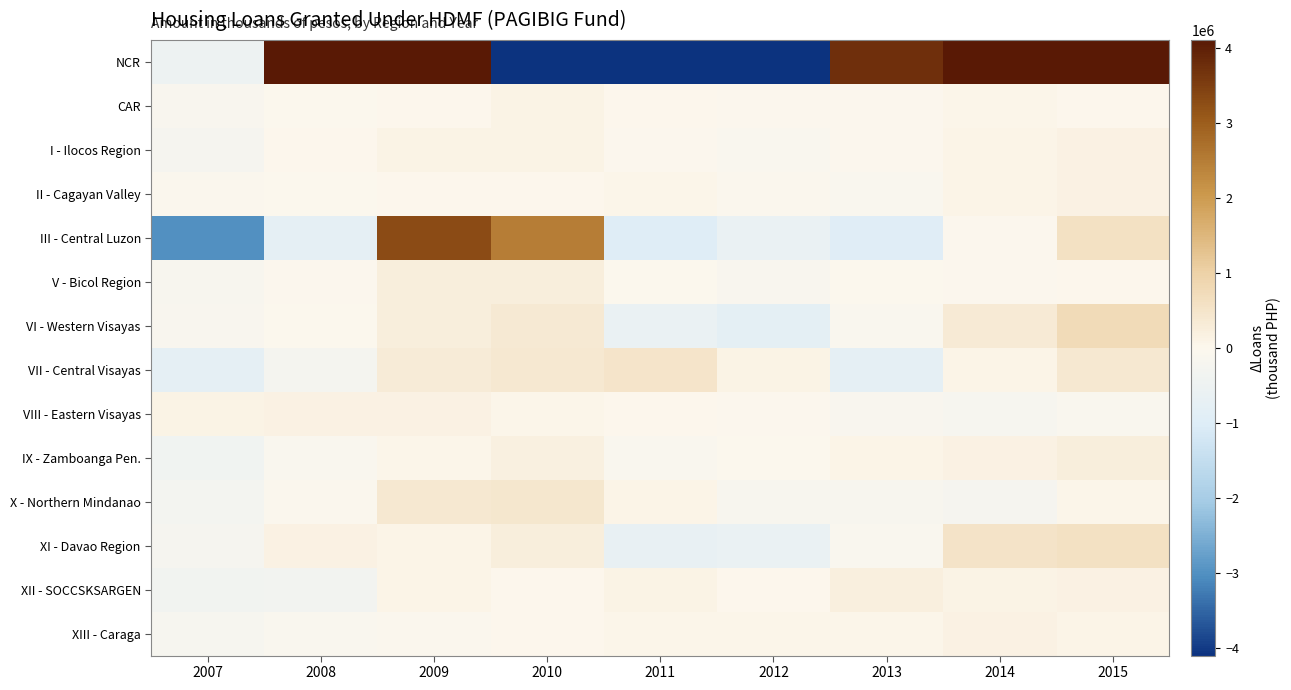

What is the spread (max minus min) of values at 2007?

3107144.7